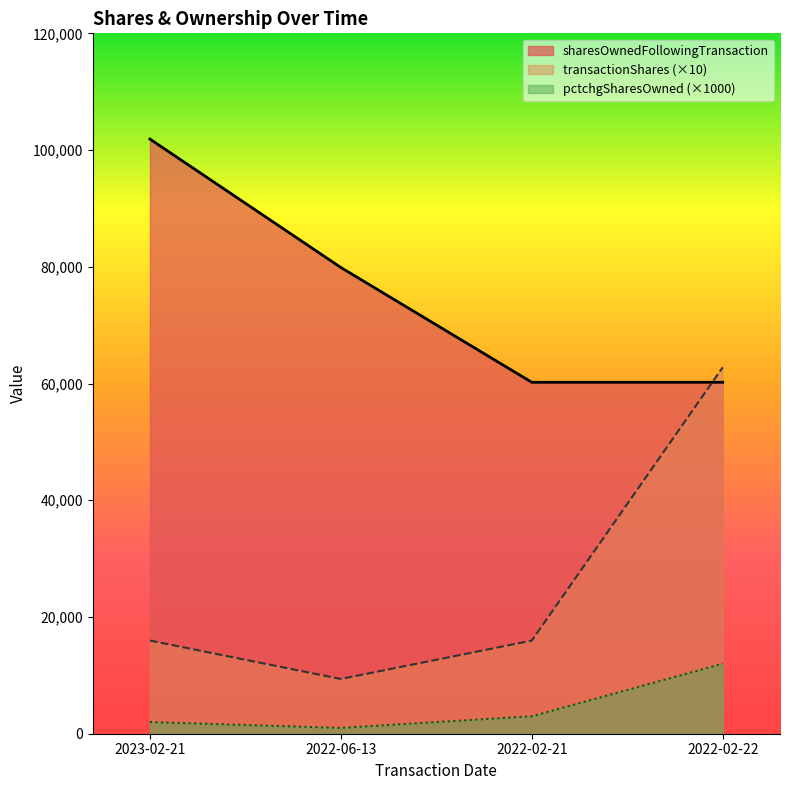

What is the difference between the sharesOwnedFollowingTransaction values at 2023-02-21 and 2022-02-22?

41674